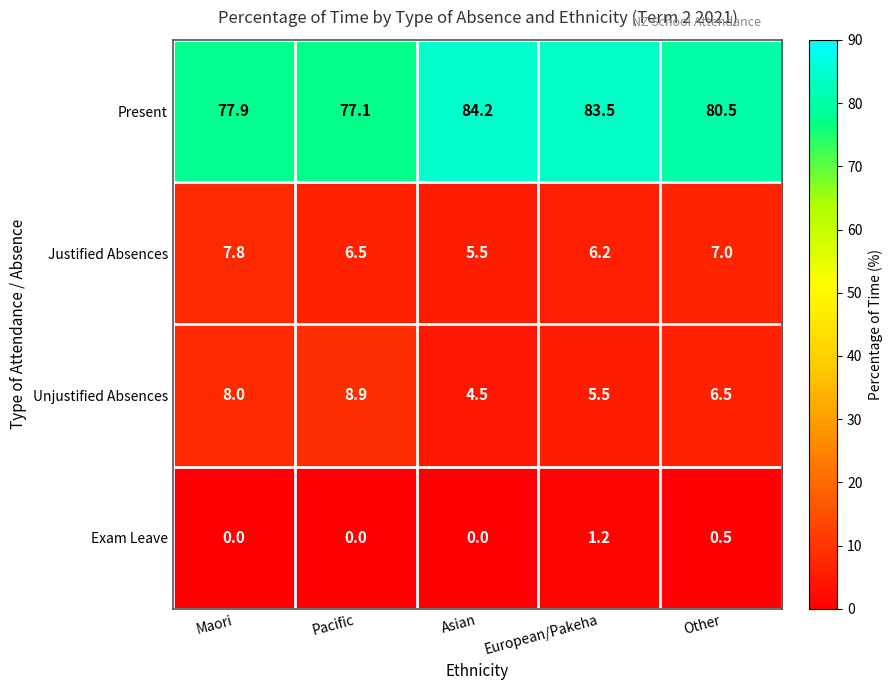

What is the total value across all series at Pacific?

92.5